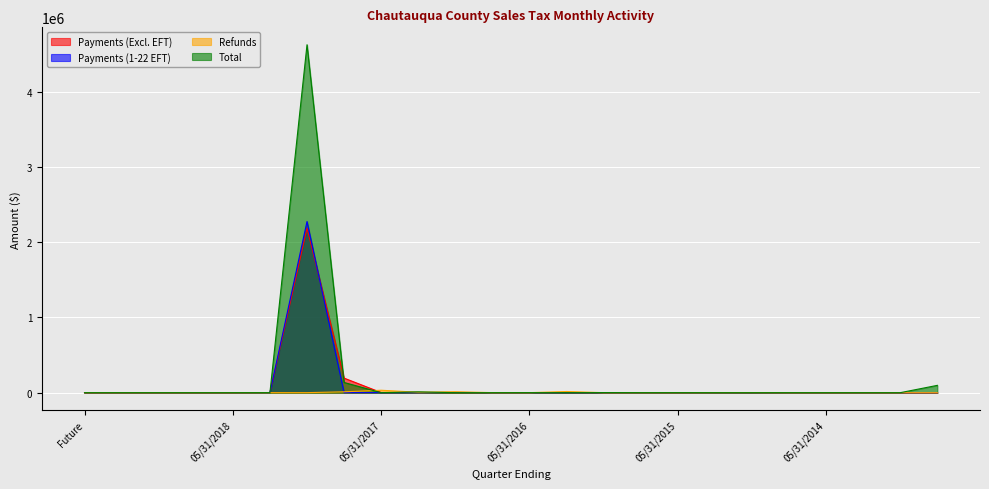

The Total series shows 135500.5 at 08/31/2017. True or false?

True